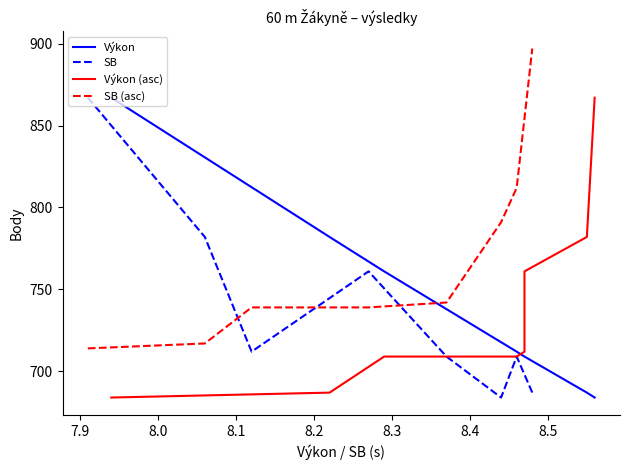

How many intersections are there between SB and SB (asc)?

3